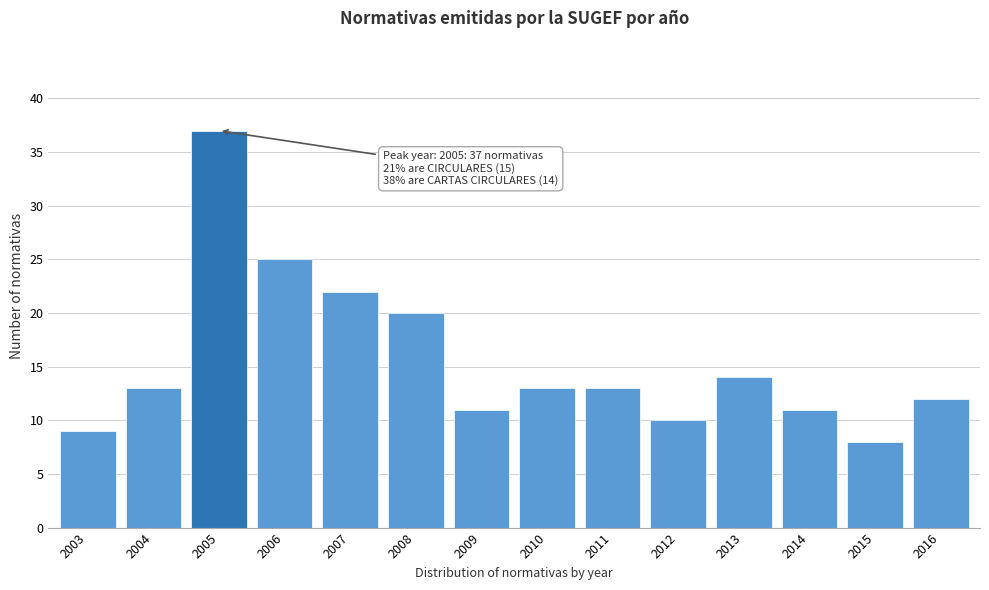

Reading right to left, transcribe all the data shown in this chart.

12	8	11	14	10	13	13	11	20	22	25	37	13	9